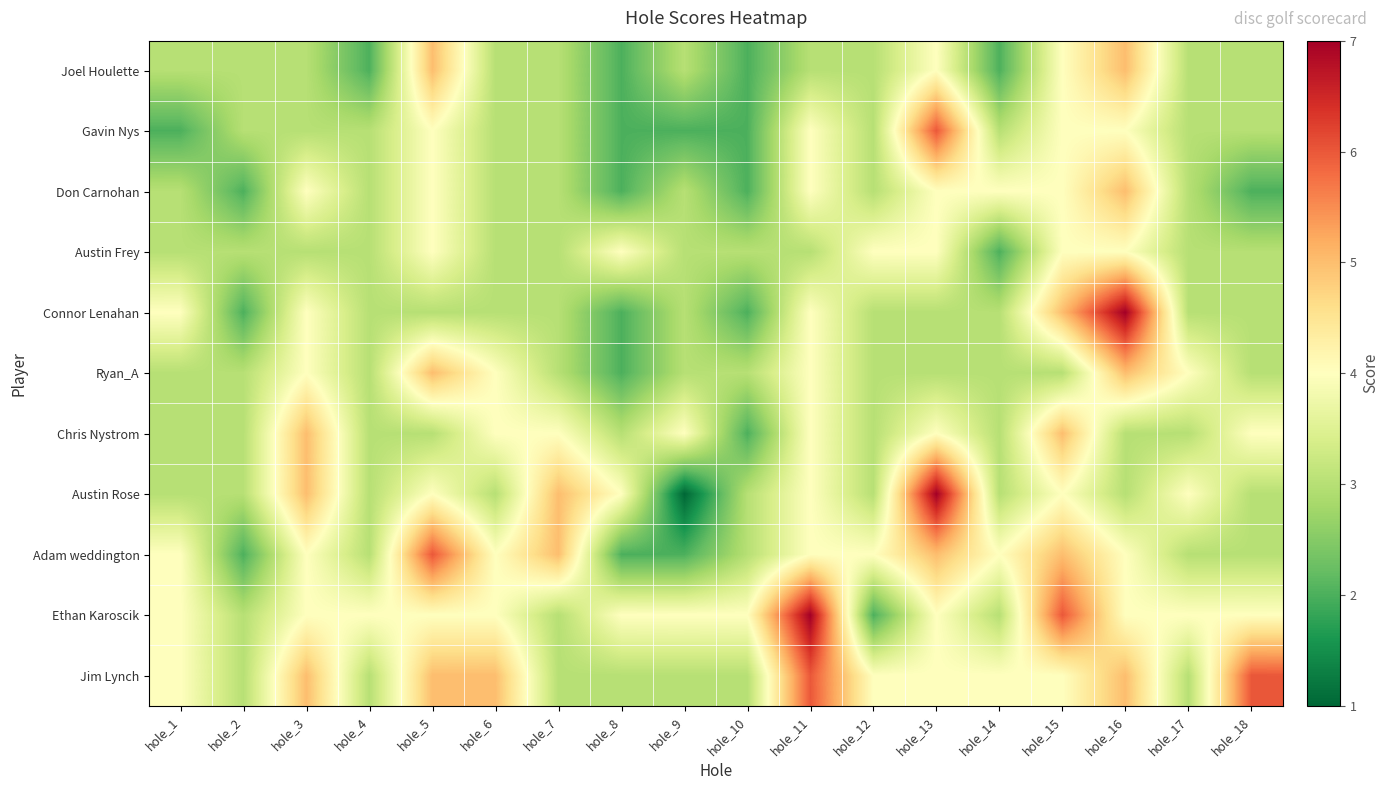

What is the minimum value shown in the chart?

1